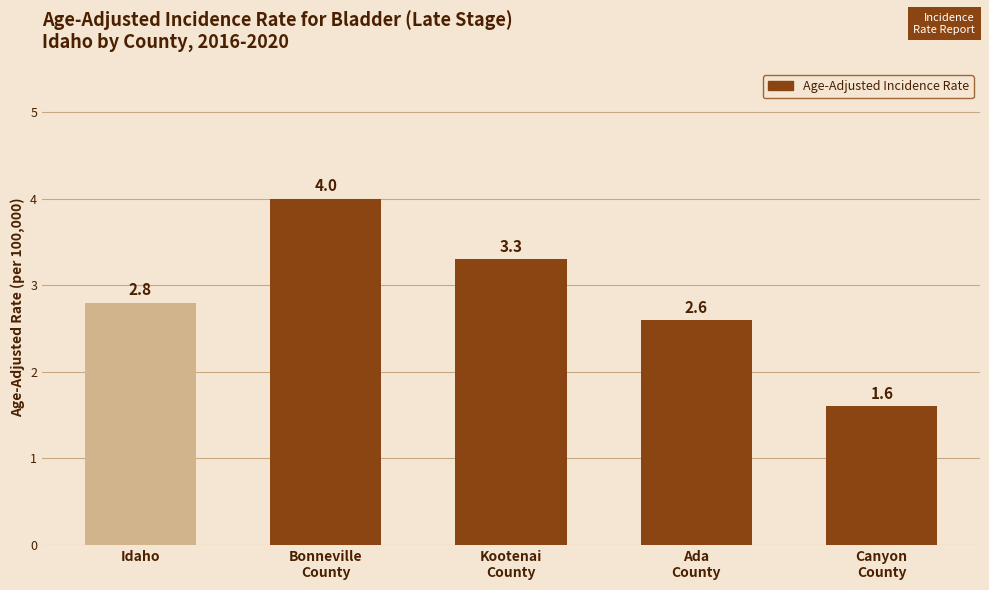

List the labels in order of value, smallest first.

Canyon
County, Ada
County, Idaho, Kootenai
County, Bonneville
County